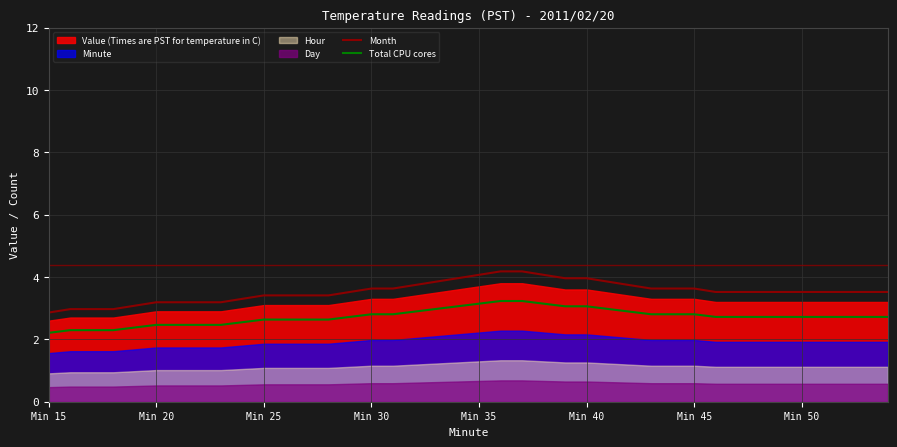

The value of Month at Min 45 is 2.3. True or false?

False